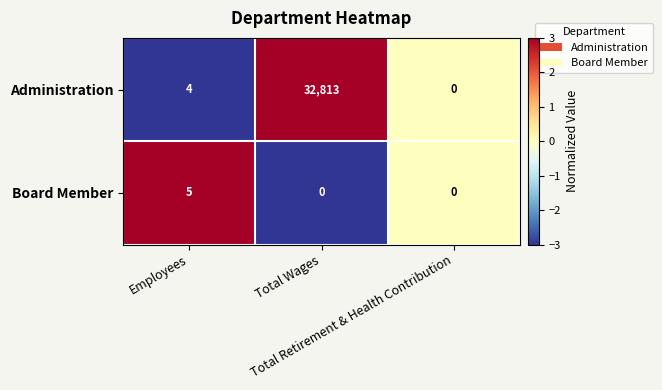

How many positive values does the Board Member series have?

1